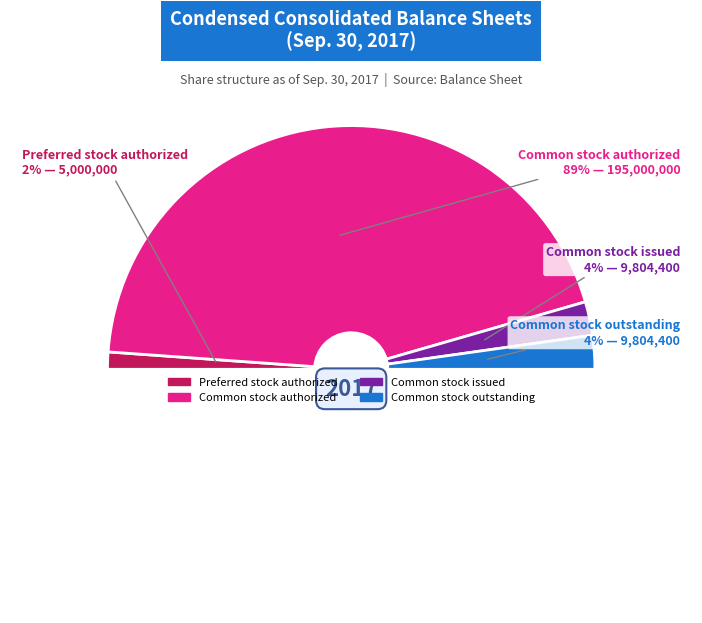

What is the majority slice?

Common stock authorized